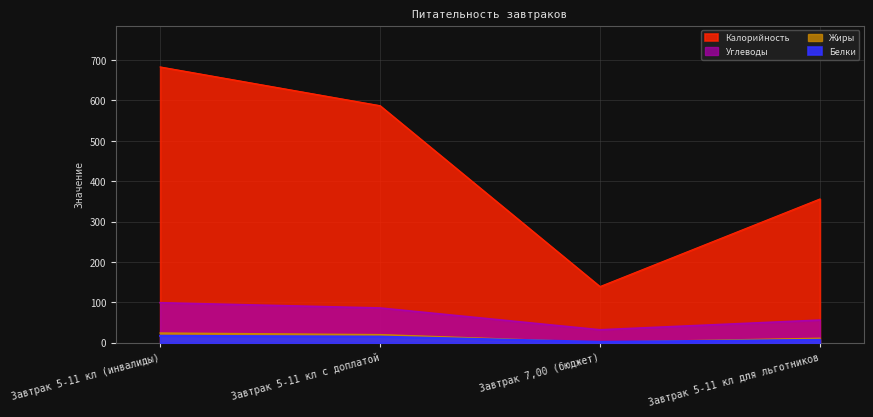

What is the difference between the Белки values at Завтрак 5-11 кл с доплатой and Завтрак 5-11 кл (инвалиды)?

2